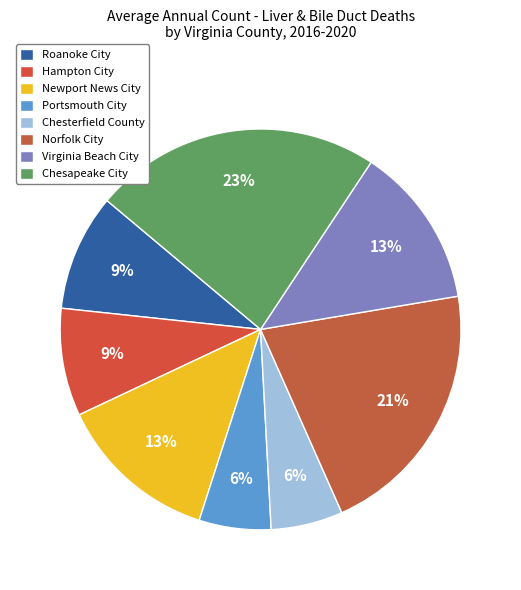

To the nearest percent, what percentage of the pie is Portsmouth City?

6%